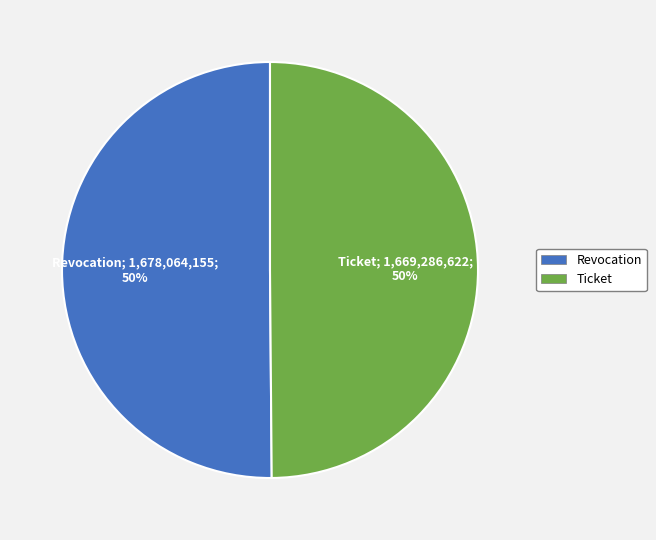

What percentage is the Revocation slice, to the nearest percent?

50%